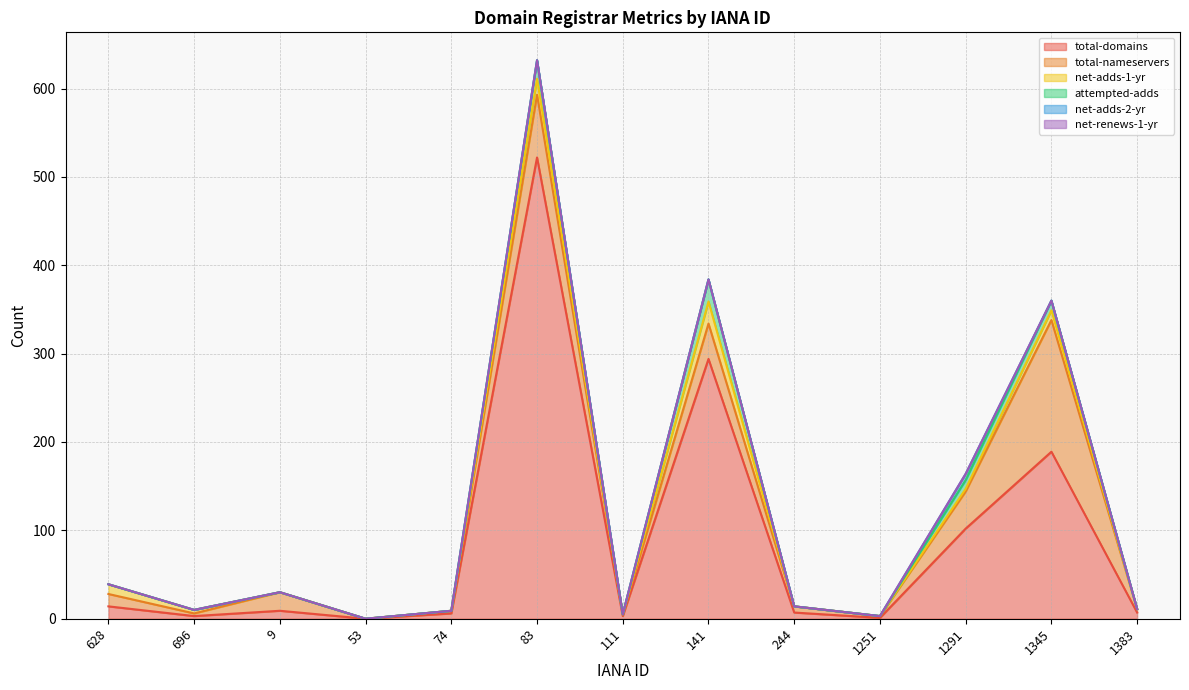

What is the maximum value shown in the chart?

522